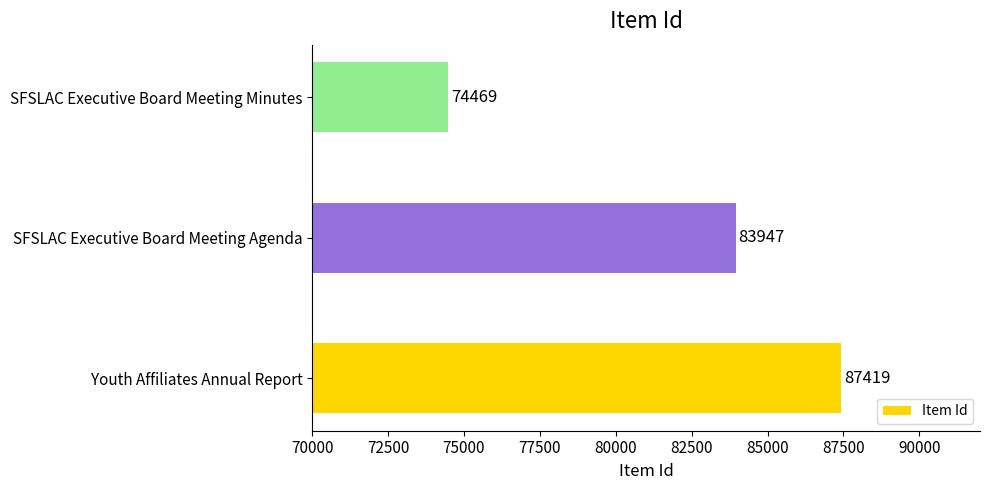

List the labels in order of value, largest first.

Youth Affiliates Annual Report, SFSLAC Executive Board Meeting Agenda, SFSLAC Executive Board Meeting Minutes